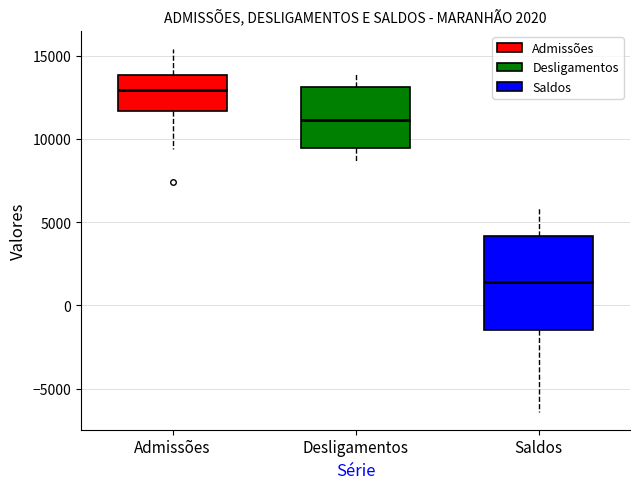

Which box's median line is the lowest?

Saldos